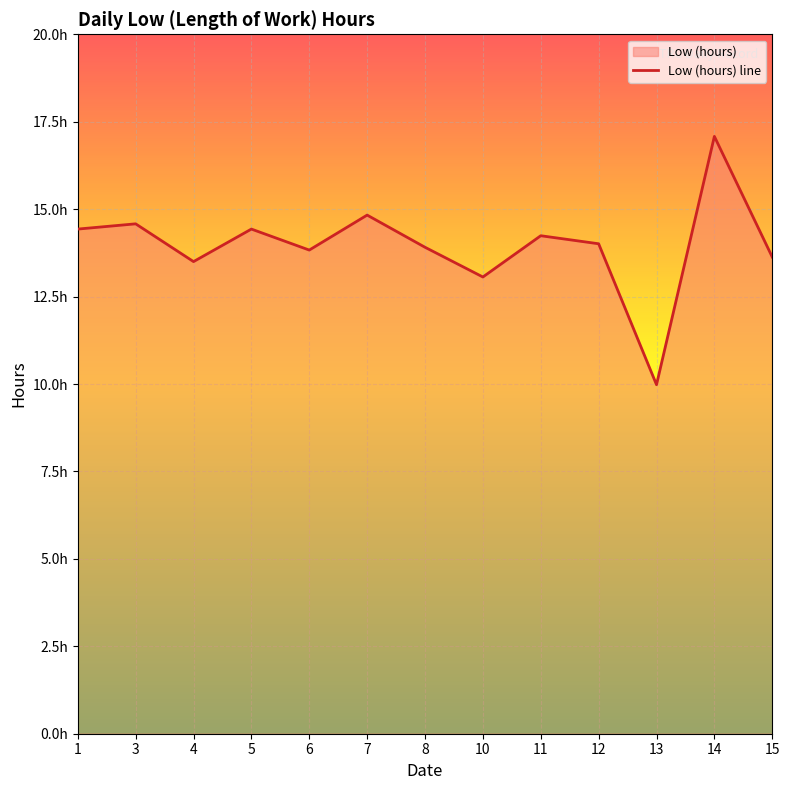

What is the difference between the values at 10 and 7?

1.8